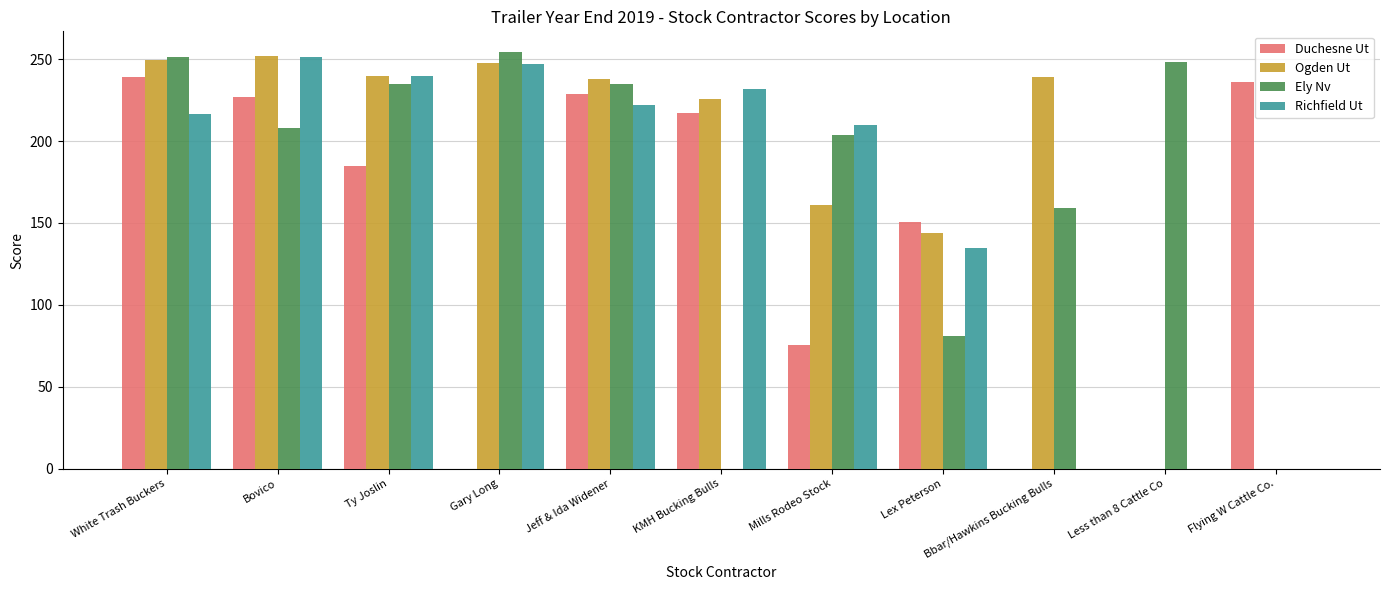

Is it true that Duchesne Ut equals 254.0 at Ty Joslin?

False